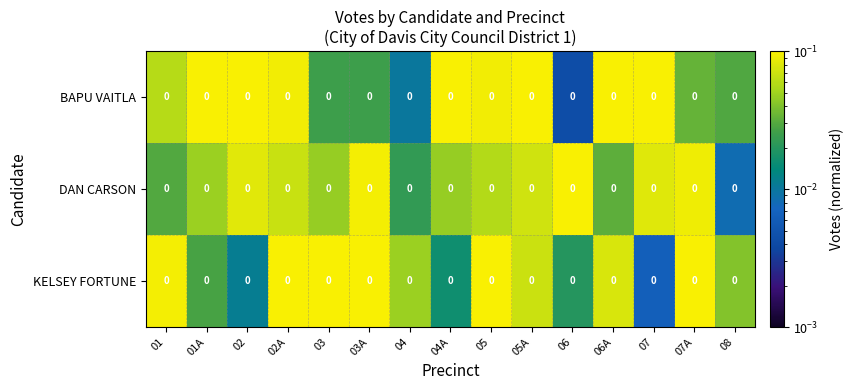

What is the sum of the DAN CARSON values at 03A and 06?

0.2